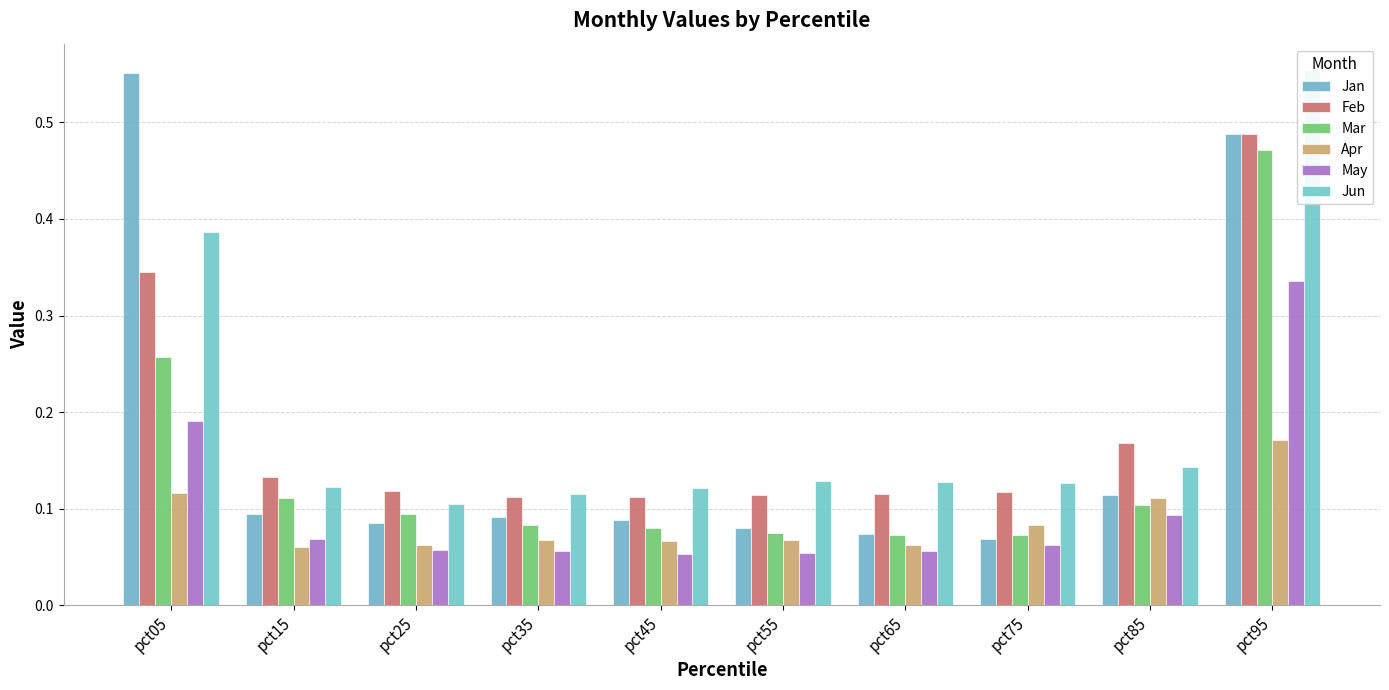

Which has a higher value, pct65 or pct35?

pct35